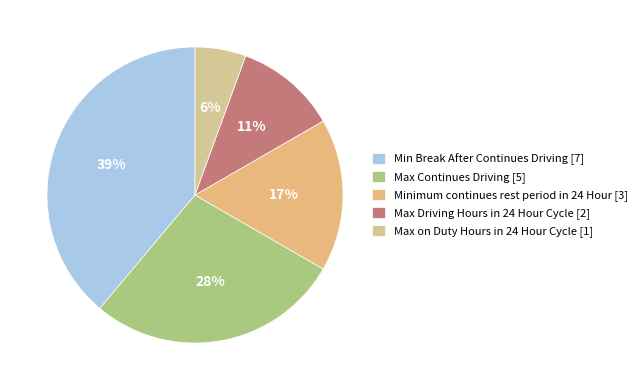

Count the number of slices in the pie.

5